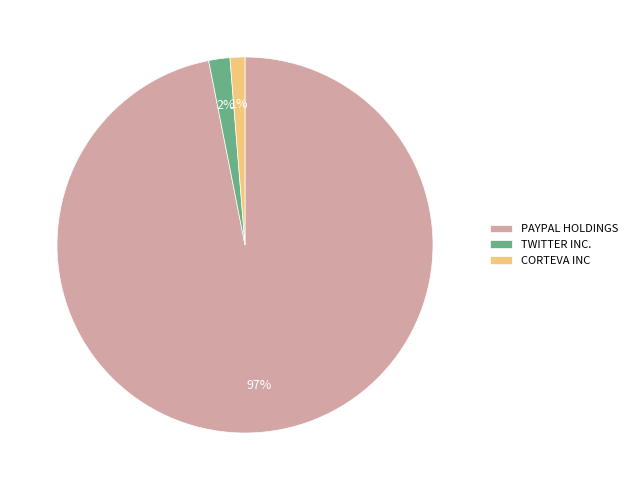

Does PAYPAL HOLDINGS represent more than half of the total?

Yes